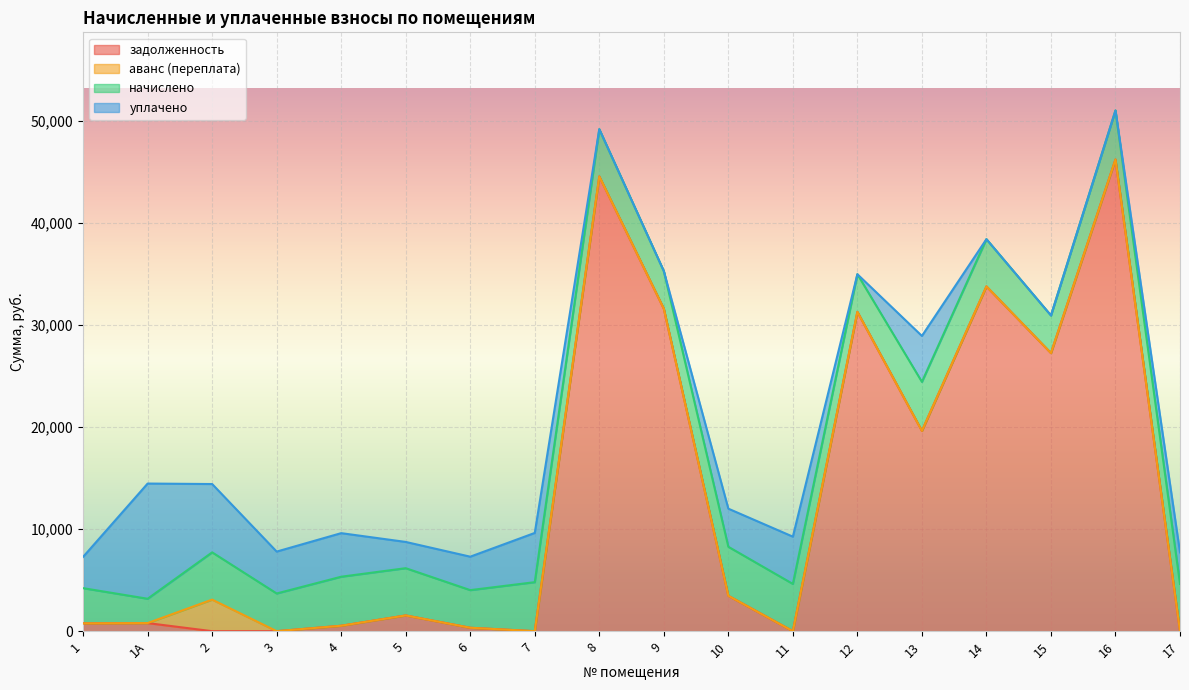

Between 5 and 17, which series saw the biggest shift?

задолженность